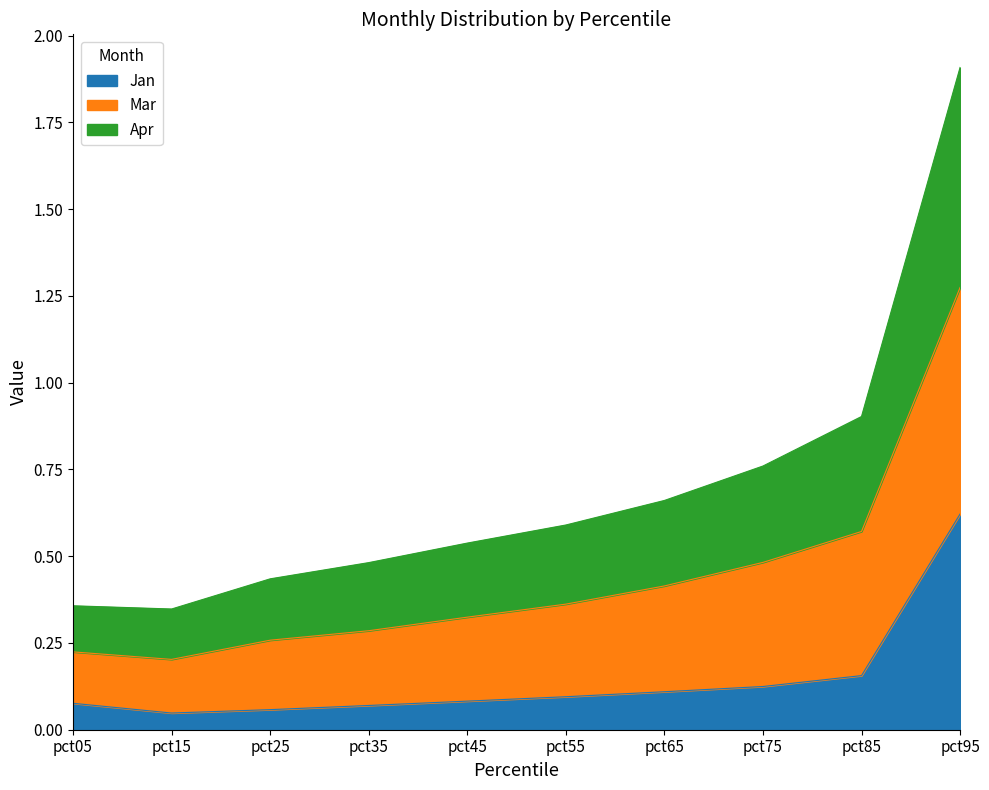

True or false: Jan has more than 1 points higher than both neighbors.

False